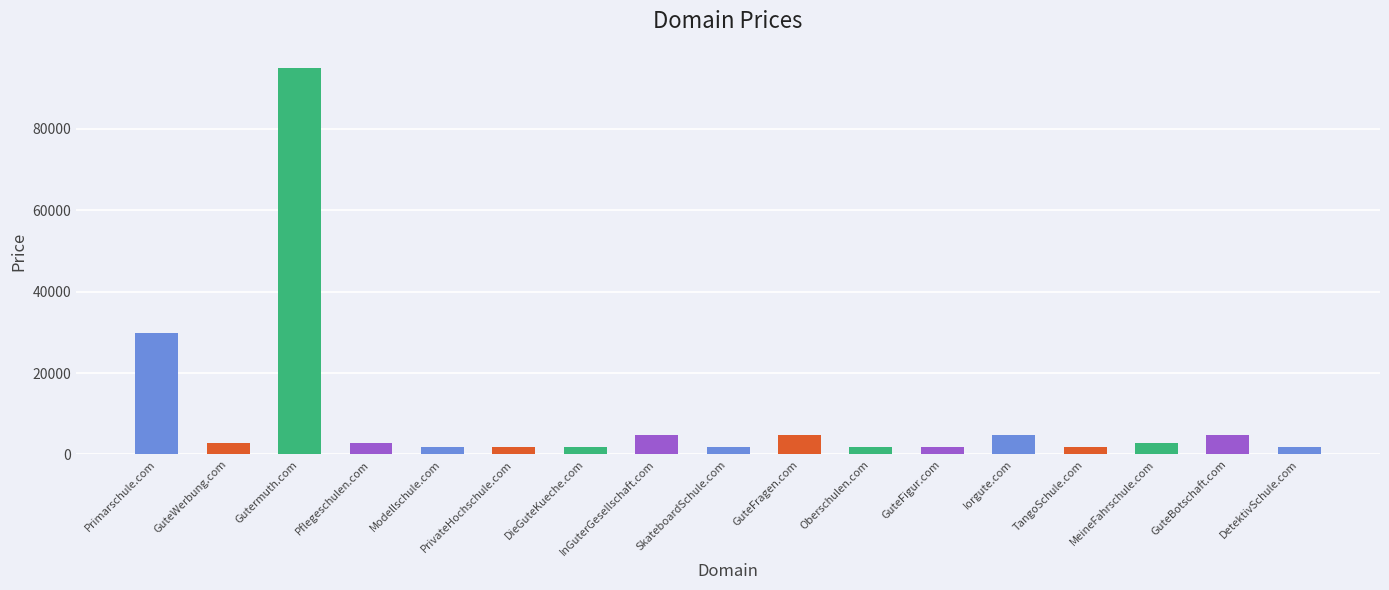

What is the sum of the values at Modellschule.com and DieGuteKueche.com?

3776